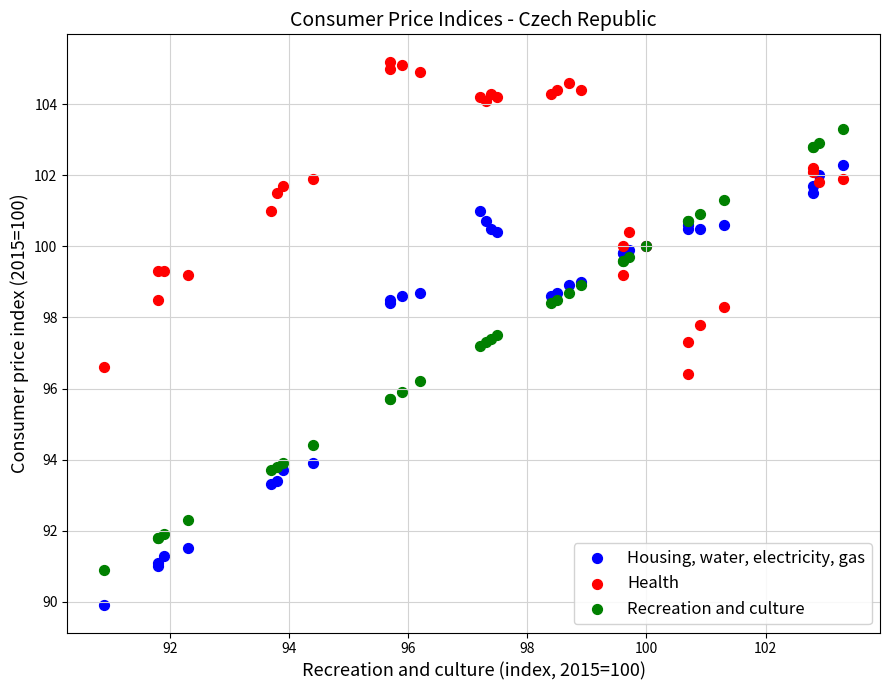

Which series reaches the minimum Y coordinate?

Housing, water, electricity, gas